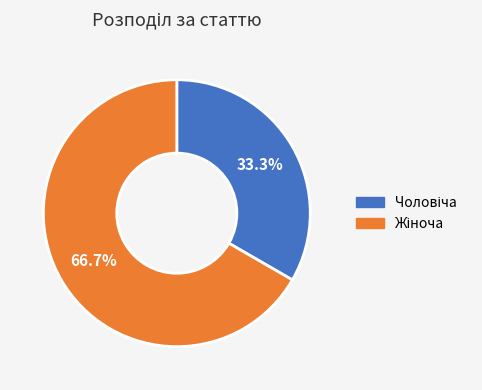

Does any single category account for the majority?

Yes